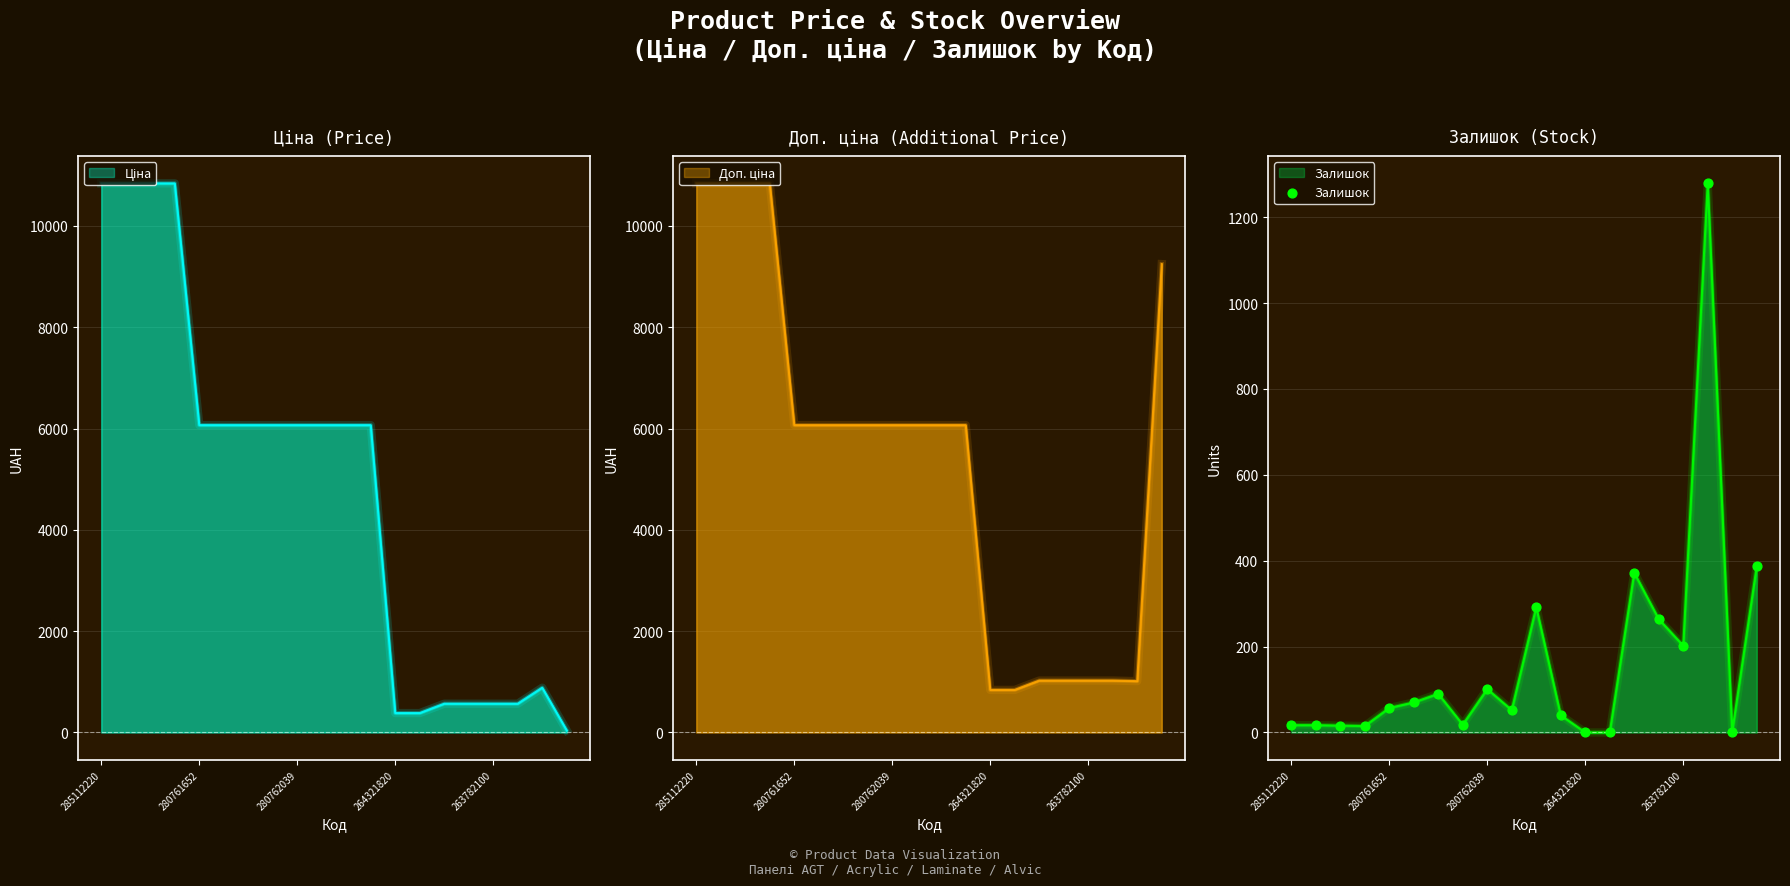

What is the change in value from 11 to 15?

+224